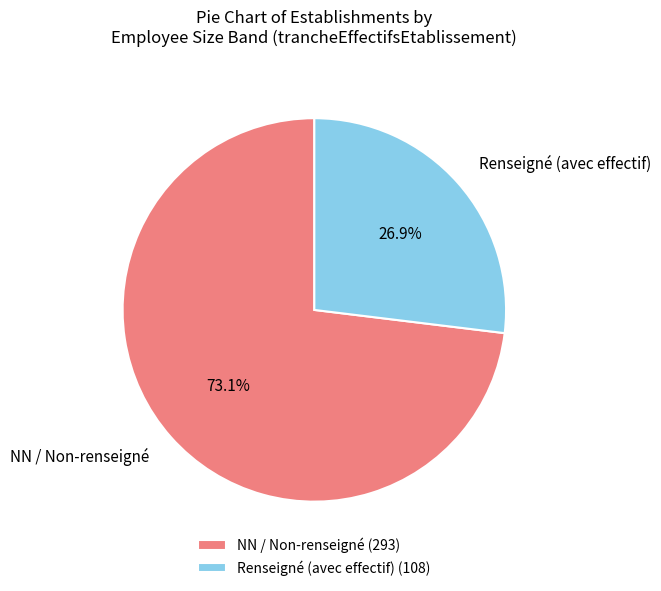

Is there any slice that represents more than half of the pie?

Yes